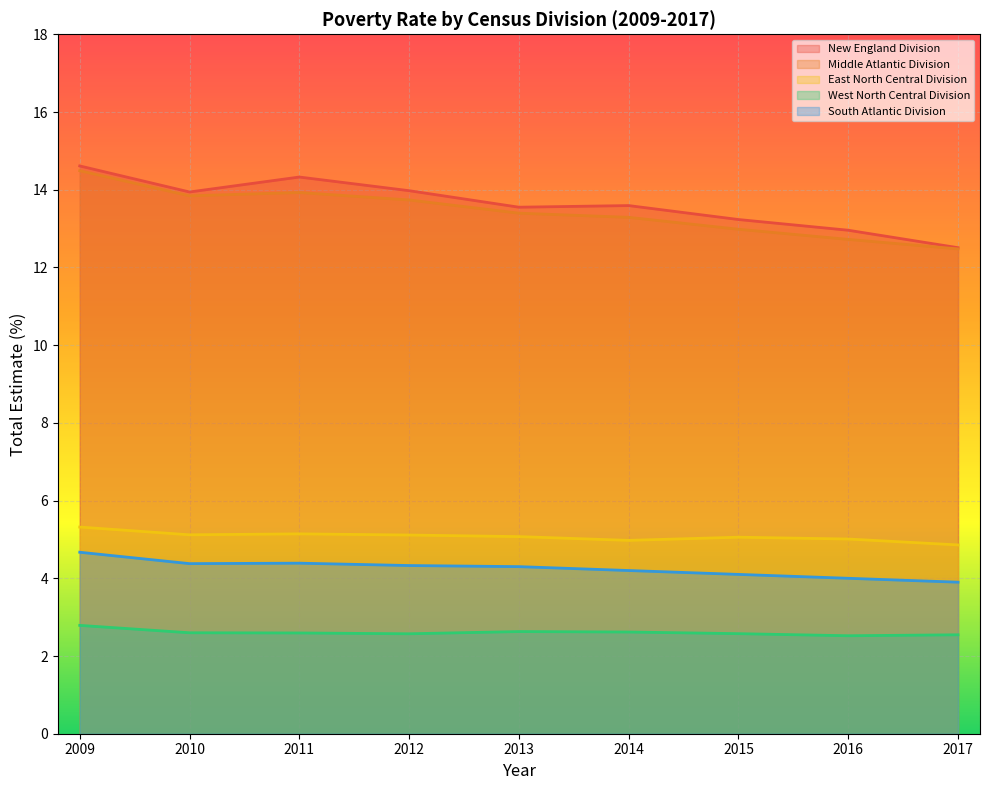

What is the difference between the second highest and minimum values in the New England Division series?

1.8